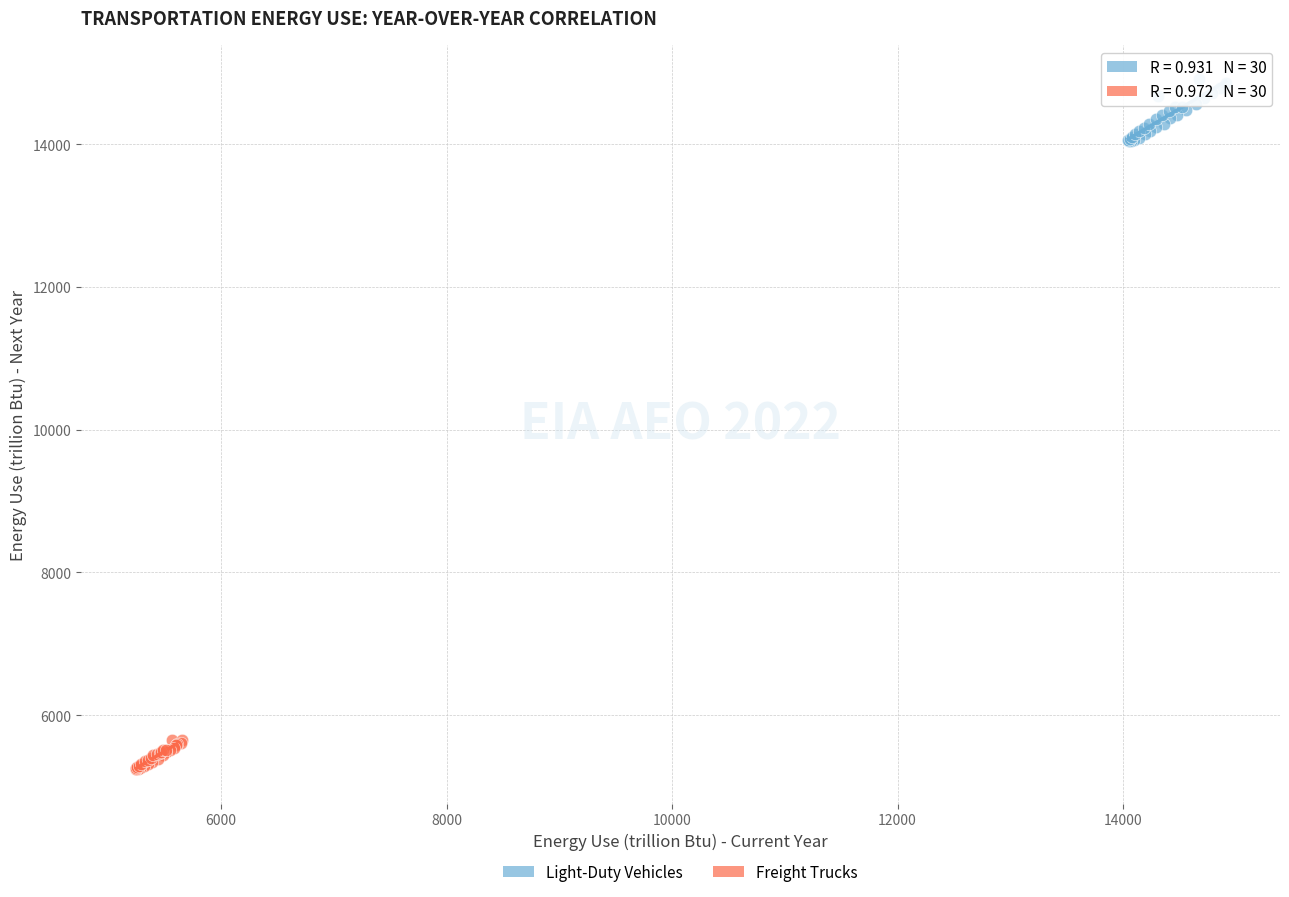

Which series reaches the maximum Y coordinate?

Light-Duty Vehicles